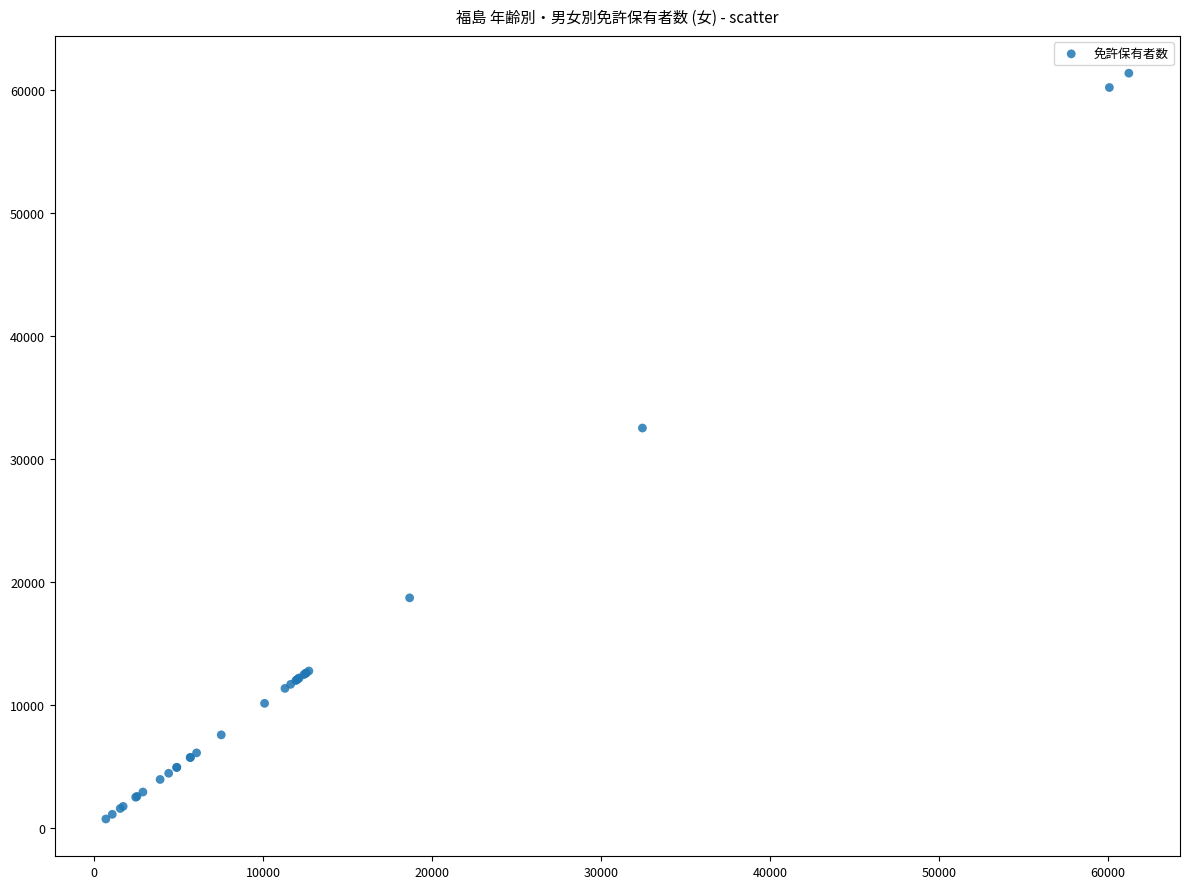

What Y value in the scatter plot is closest to 31028?

32496